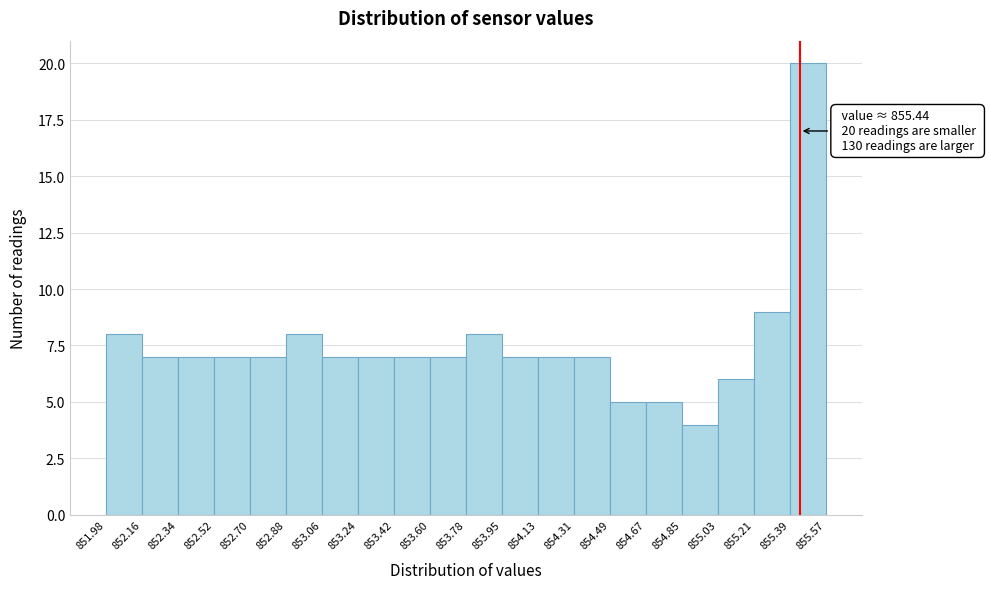

Over which range of the x-axis is the bar tallest?

855.39 to 855.57